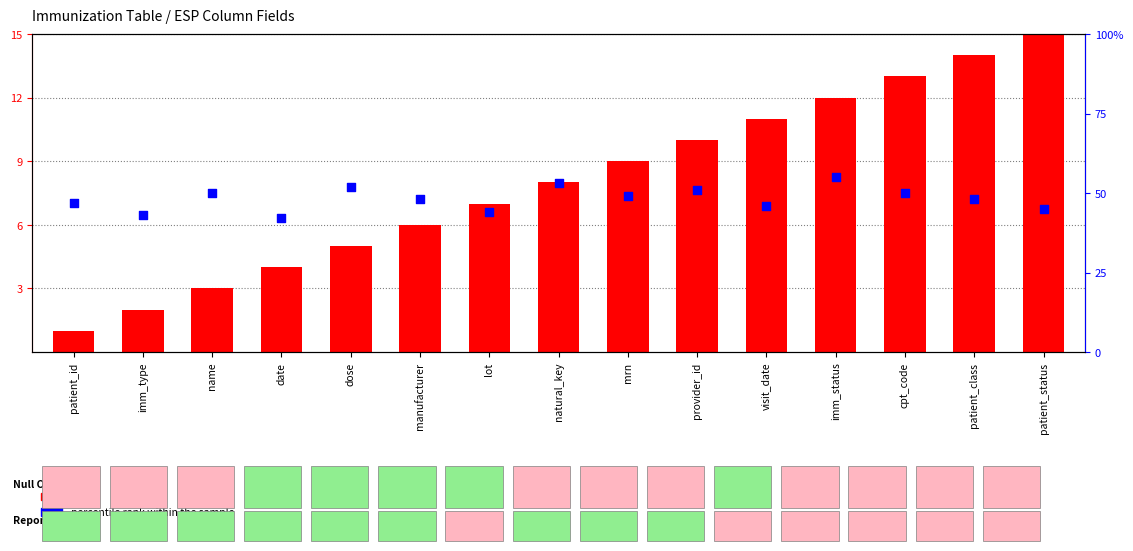

At which category is the sum across all series the highest?

imm_status